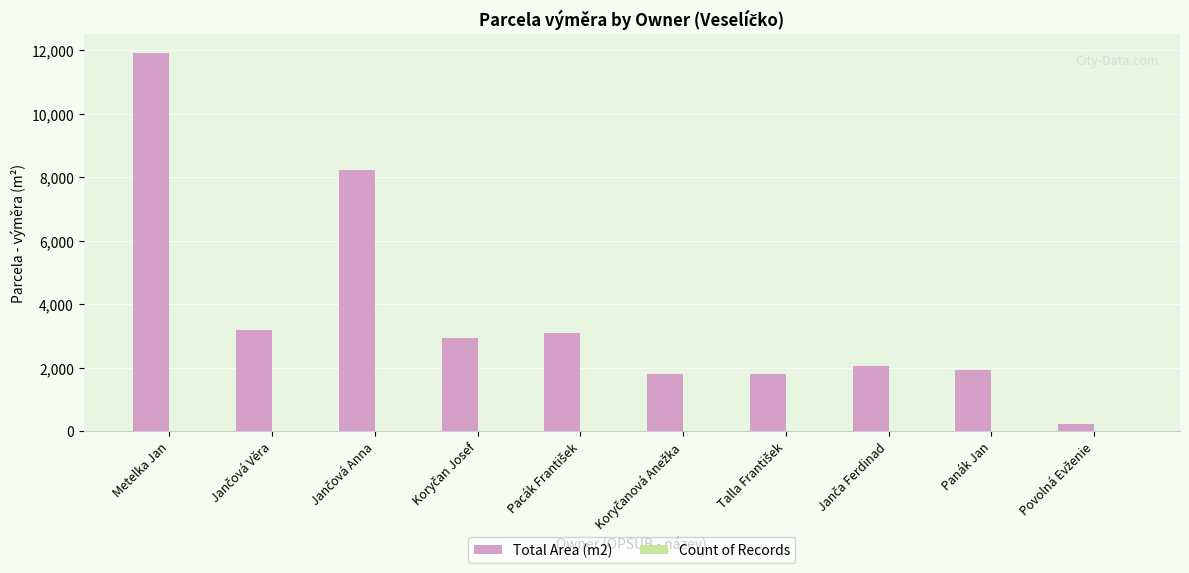

At which category is the sum across all series the highest?

Metelka Jan